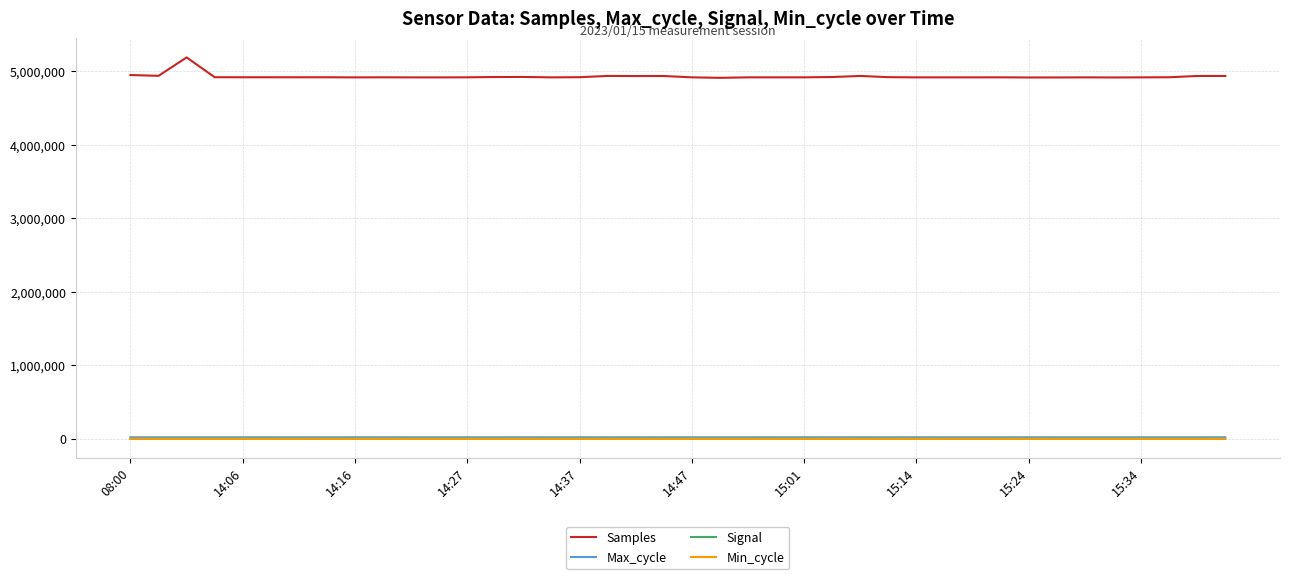

What is the maximum value shown in the chart?

5188700